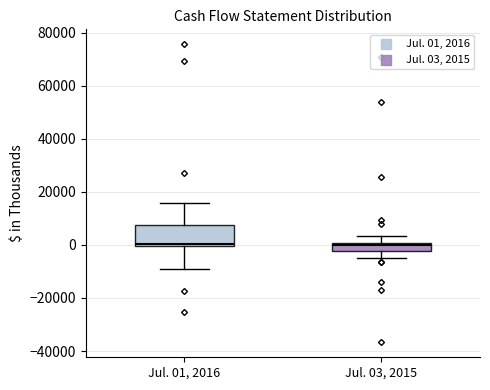

Where is the lower edge of the box for Jul. 03, 2015 on the y-axis? The values are not printed on the chart, so give them approximately, as read against the axis.

-2000